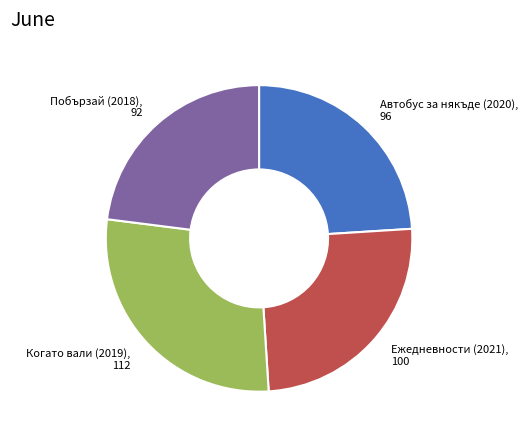

Is there any slice that represents more than half of the pie?

No